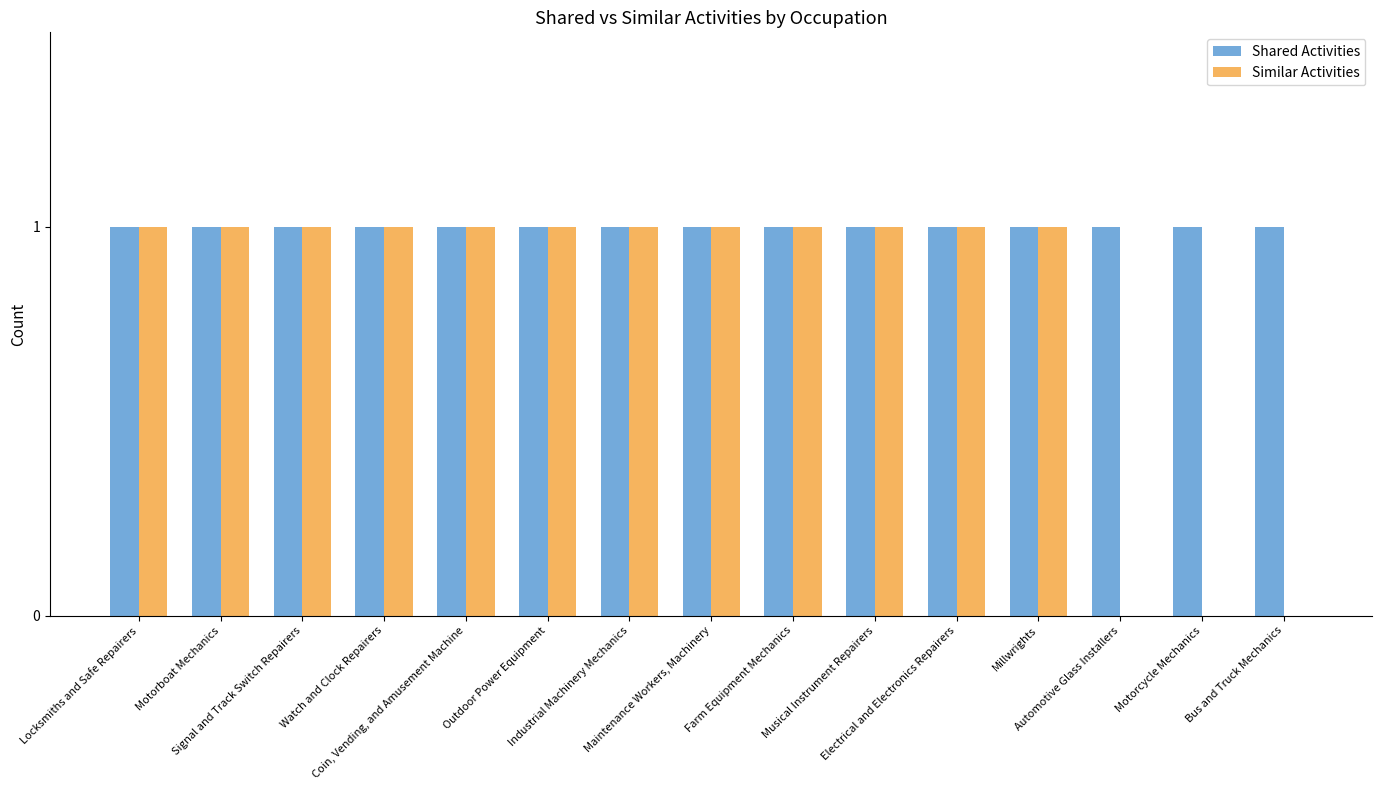

What is the sum of all Similar Activities values?

12